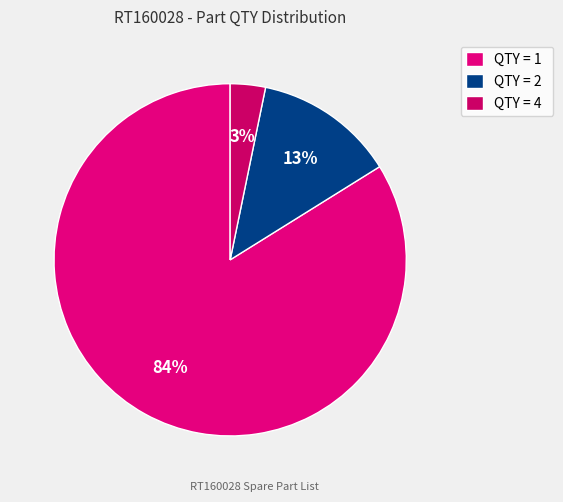

Count the number of slices in the pie.

3